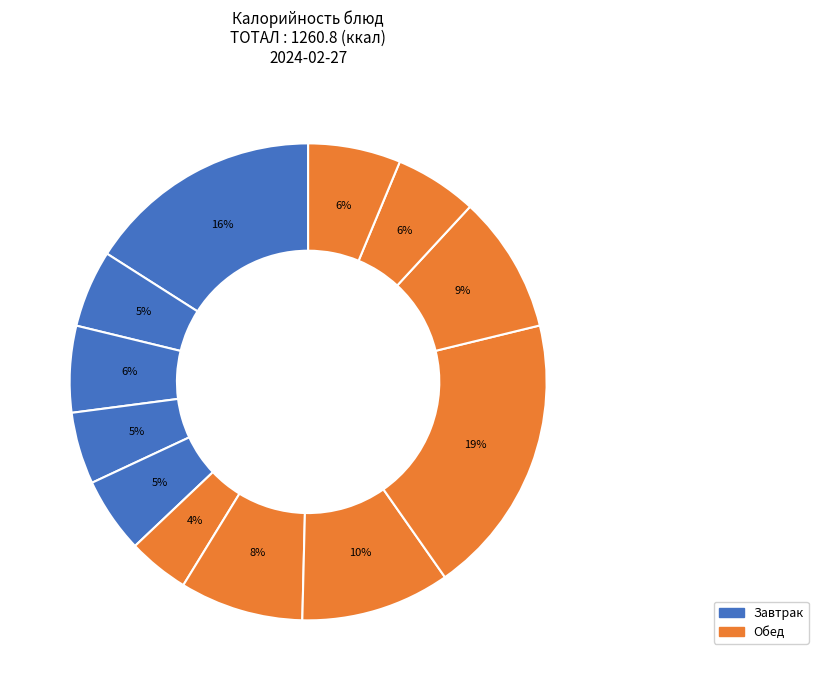

How many slices are in this pie chart?

12